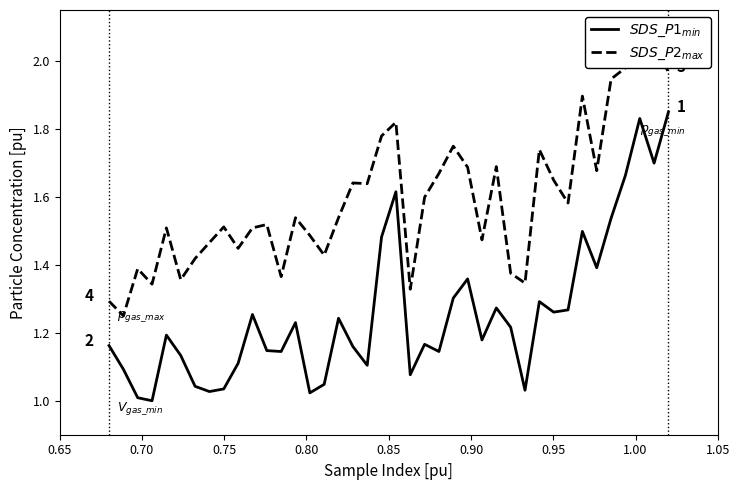

Is the value of $SDS\_P1_{min}$ at 13 greater than the value of $SDS\_P2_{max}$ at 11?

No